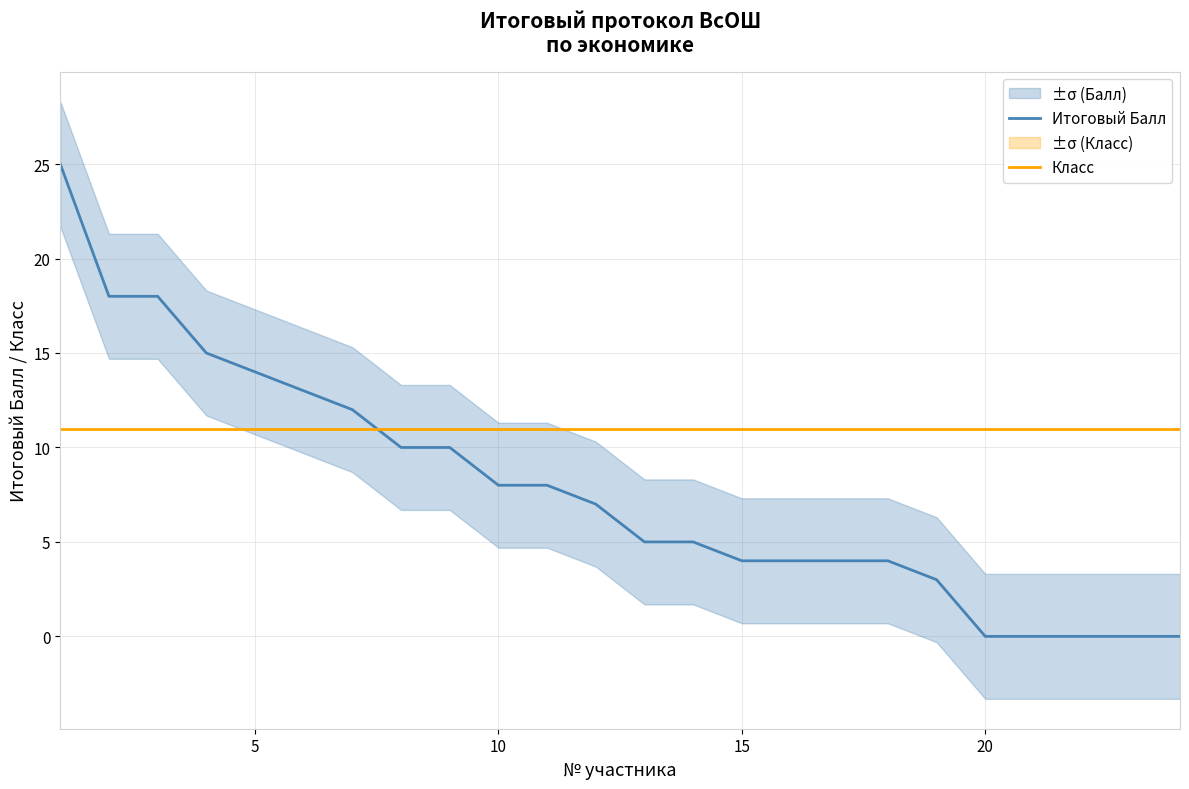

What is the sum of all Класс values?

264